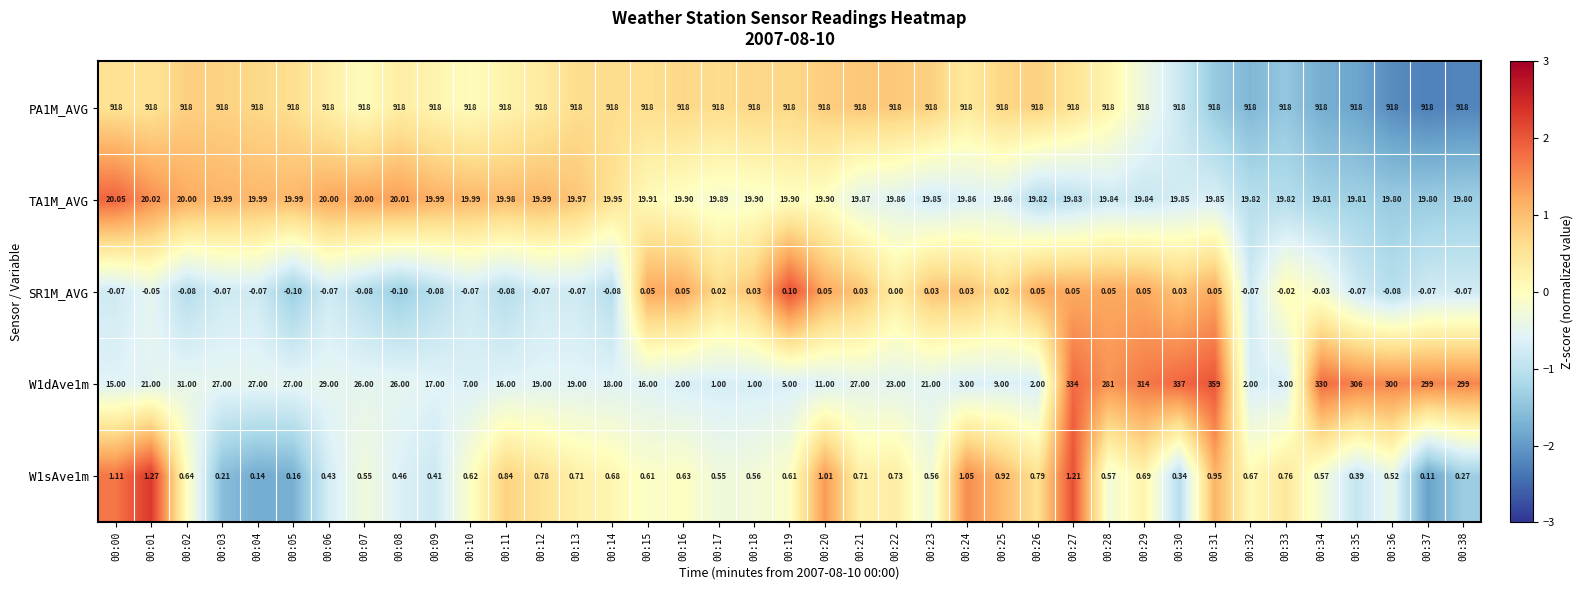

How many data points in SR1M_AVG are less than 0?

22